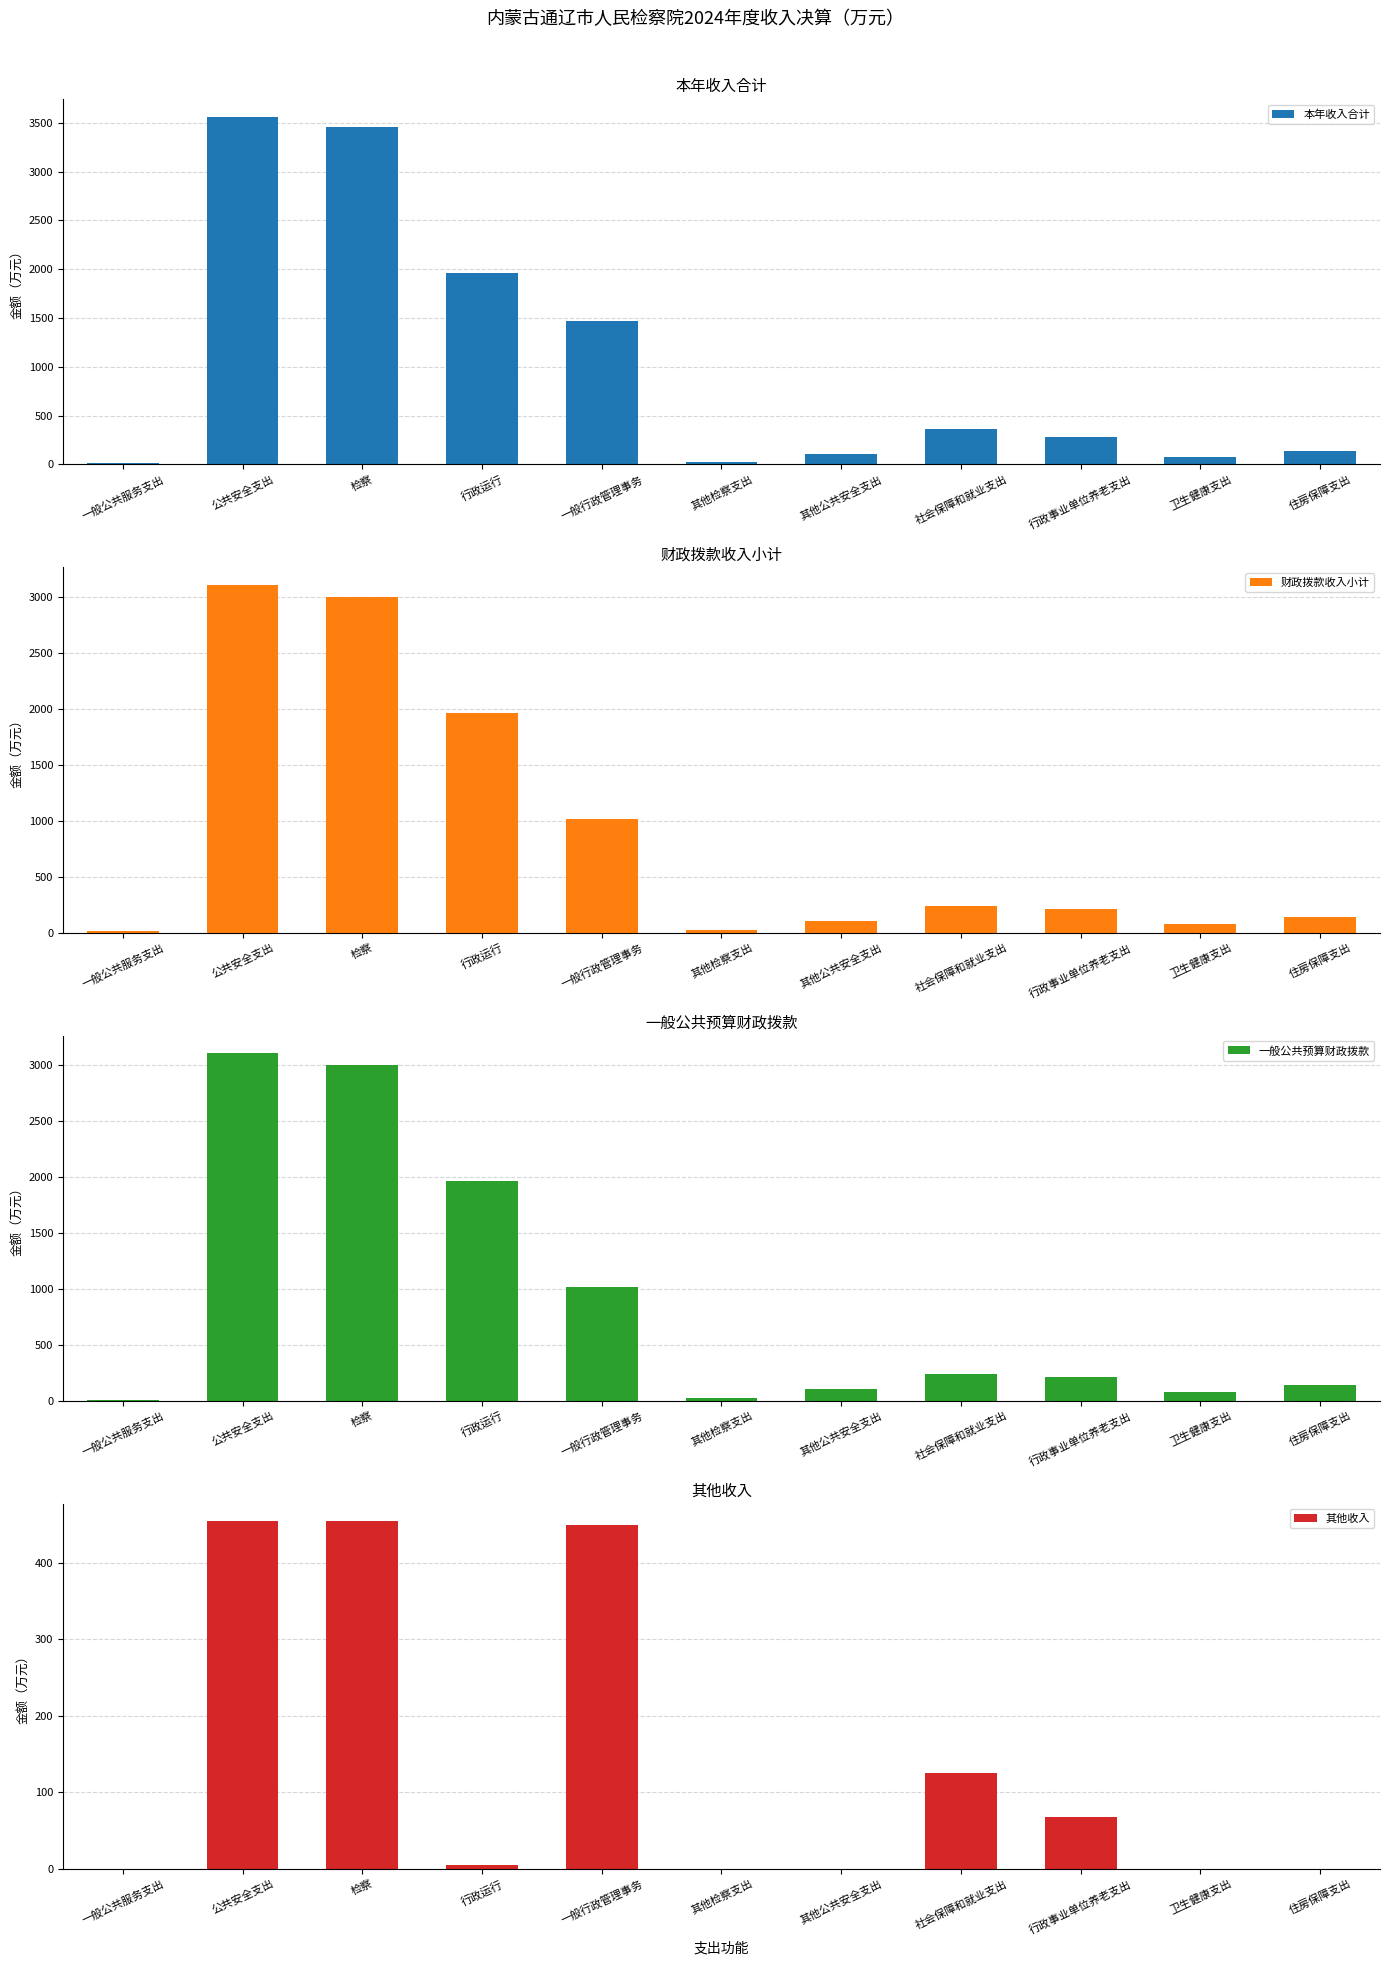

At which category is the sum across all series the highest?

公共安全支出